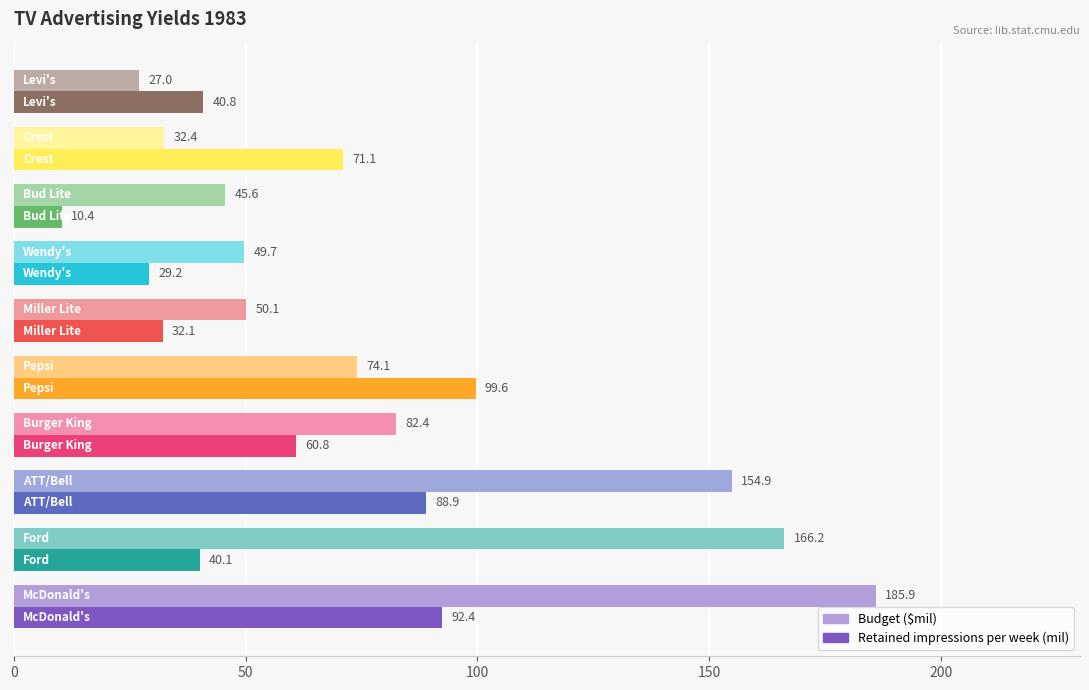

Which series has the largest range (max minus min)?

Budget ($mil)